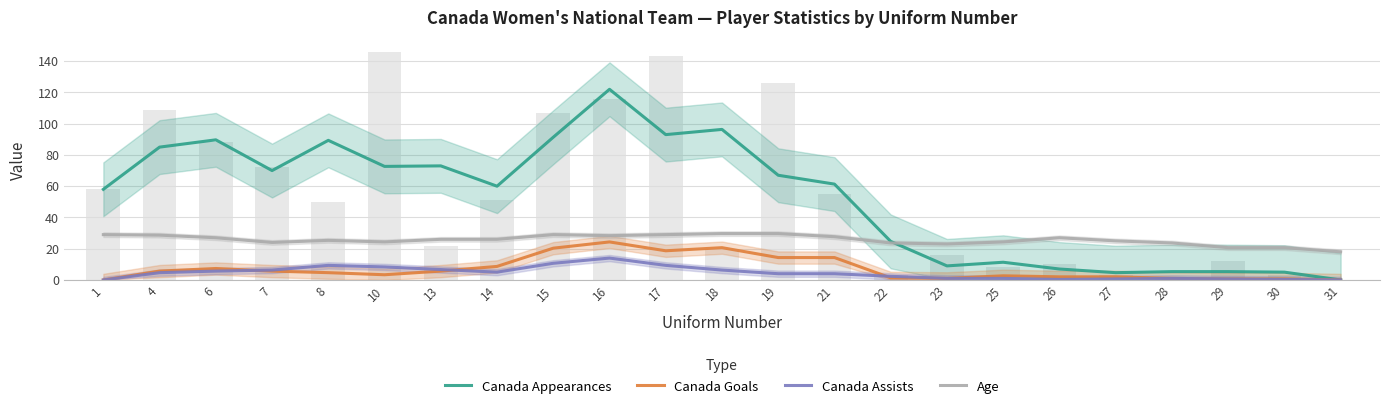

Where does the Canada Appearances series first go above 61?

4